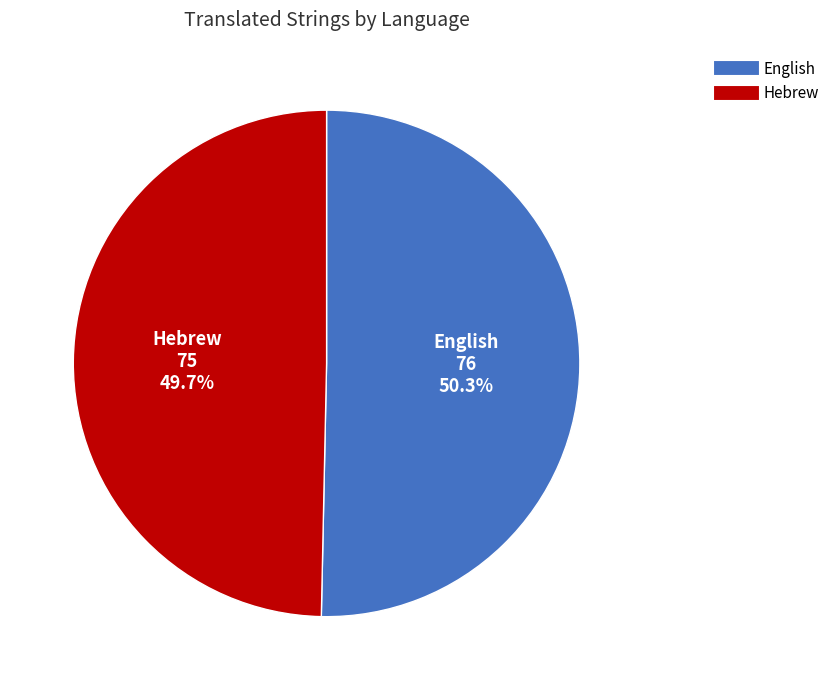

Which slice represents more than half of the pie?

English